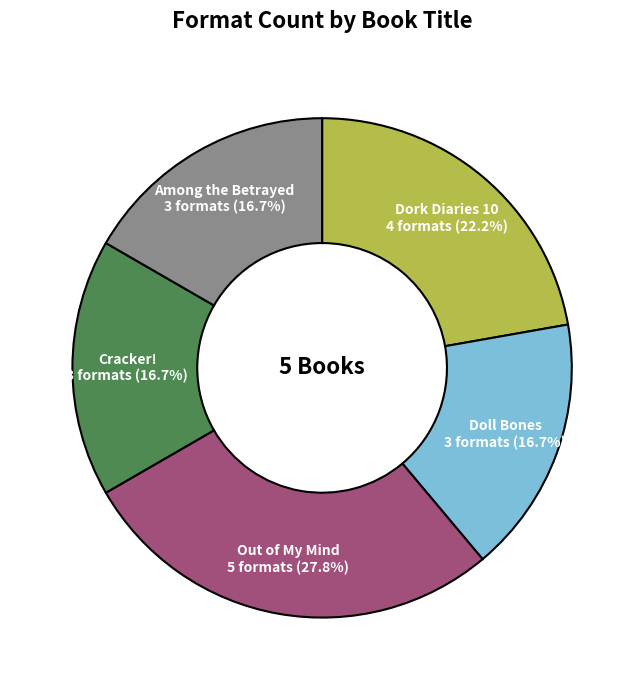

To the nearest percent, what percentage of the pie is Doll Bones?

17%